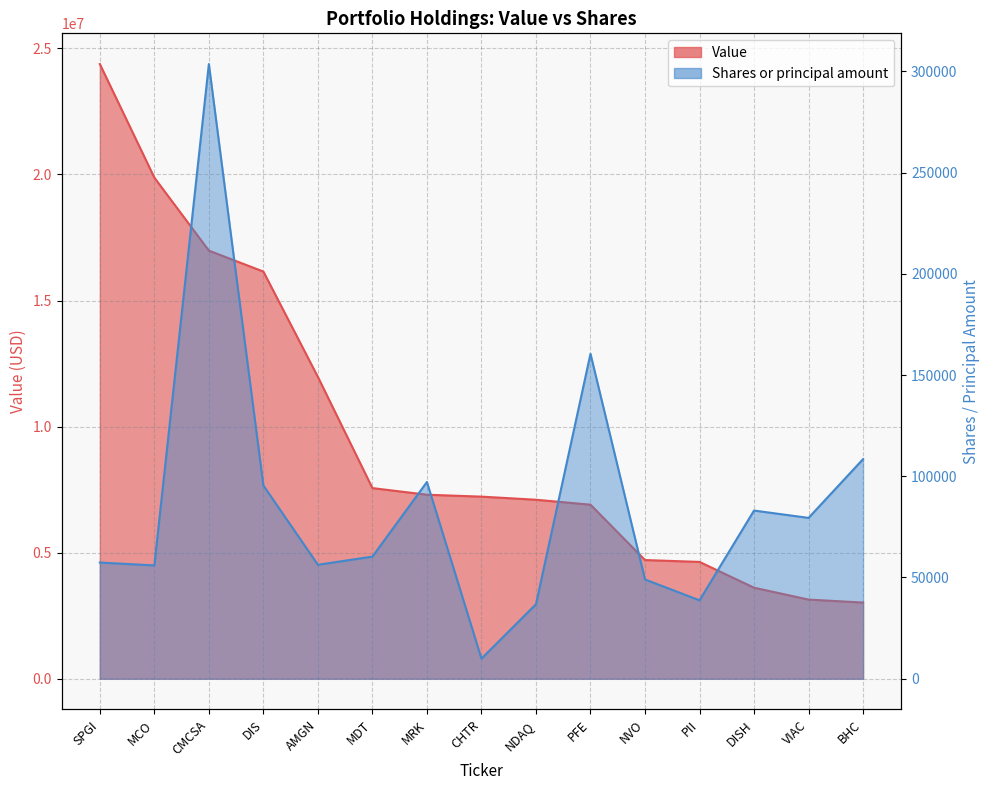

Reading right to left, extract all data points from this chart.

Value: BHC=3021000	VIAC=3139000	DISH=3610000	PII=4633000	NVO=4707000	PFE=6903000	NDAQ=7099000	CHTR=7222000	MRK=7298000	MDT=7561000	AMGN=11970000	DIS=16149000	CMCSA=16980000	MCO=19876000	SPGI=24379000
Shares or principal amount: BHC=108466	VIAC=79438	DISH=83067	PII=38721	NVO=49025	PFE=160488	NDAQ=36780	CHTR=9927	MRK=97168	MDT=60321	AMGN=56288	DIS=95459	CMCSA=303599	MCO=55970	SPGI=57379